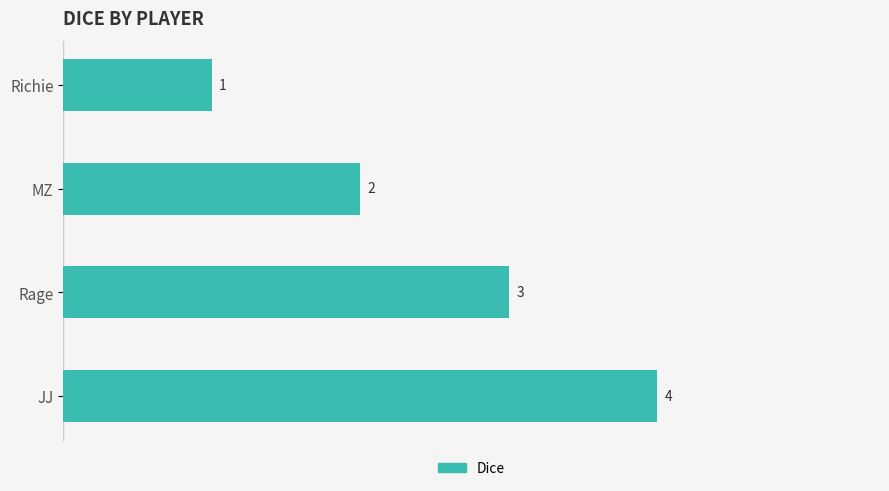

Count the values in the range 2 to 4.

3